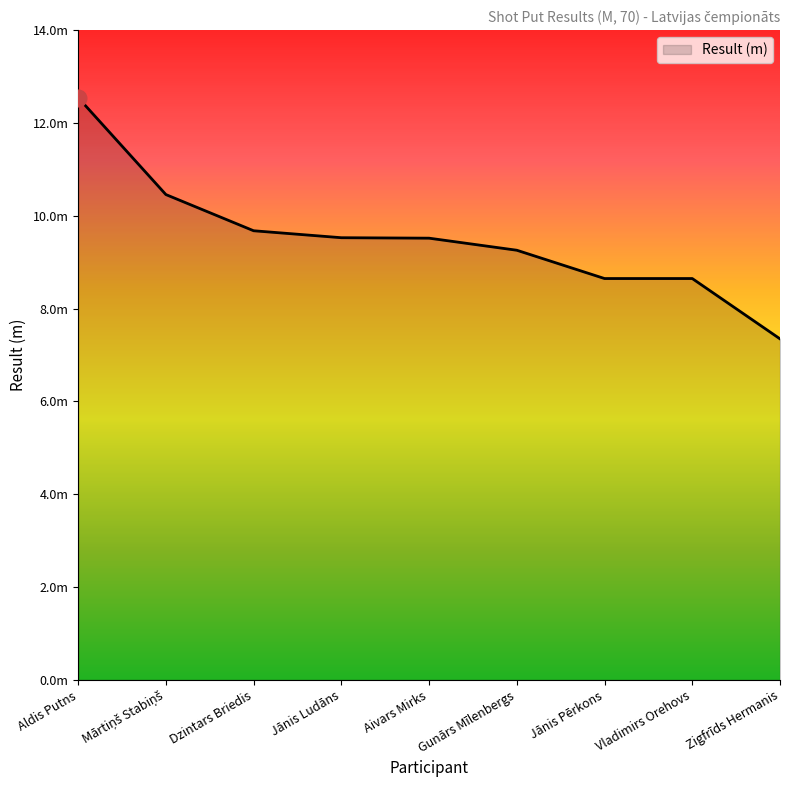

Does the chart display data point markers on the line(s)?

No